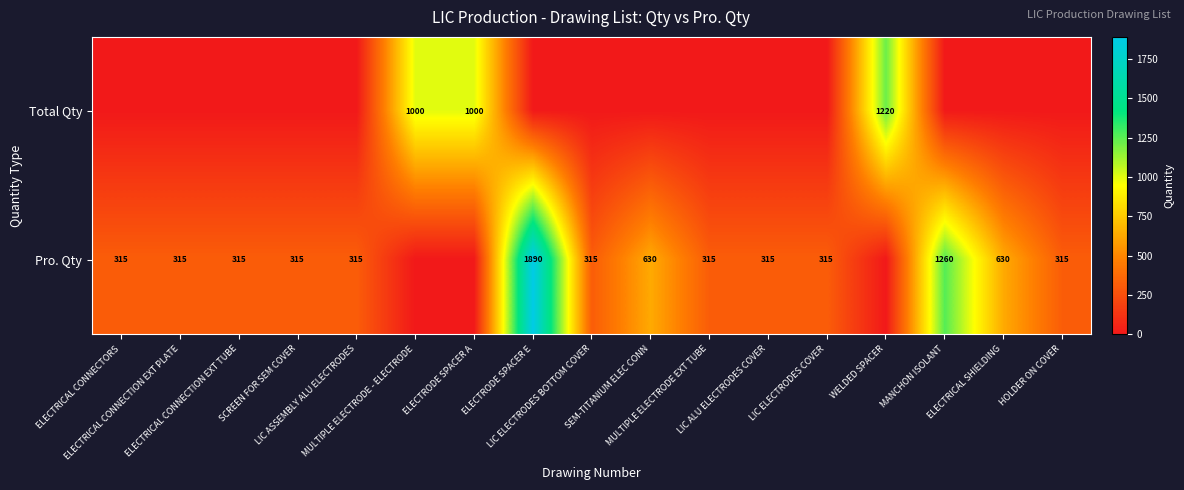

Which series has the widest spread of values?

Pro. Qty